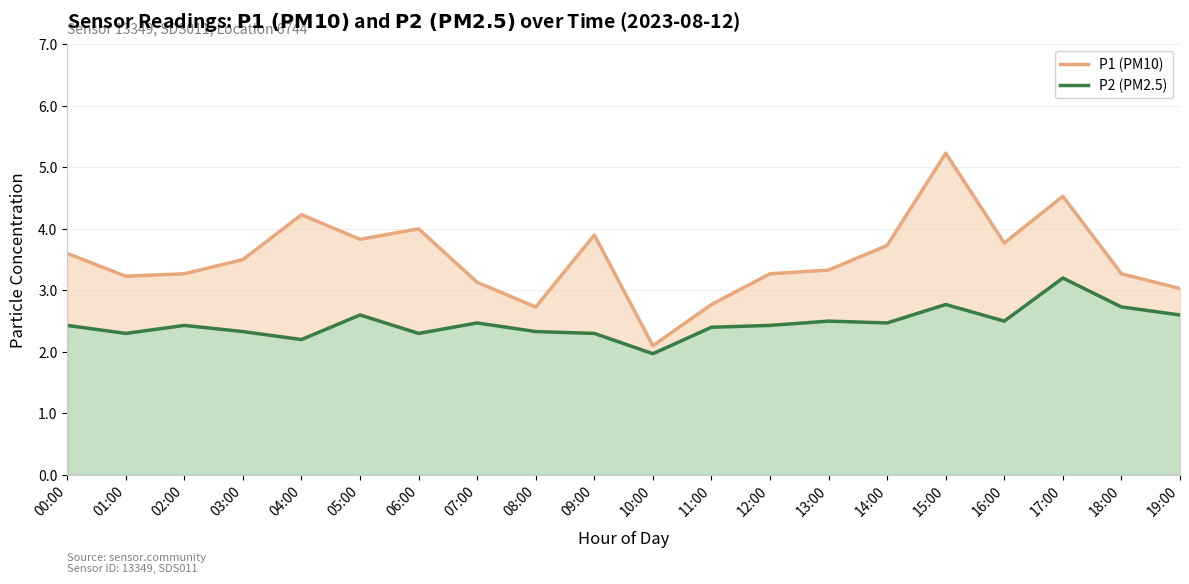

True or false: P2 (PM2.5) and P1 (PM10) cross at least once.

False